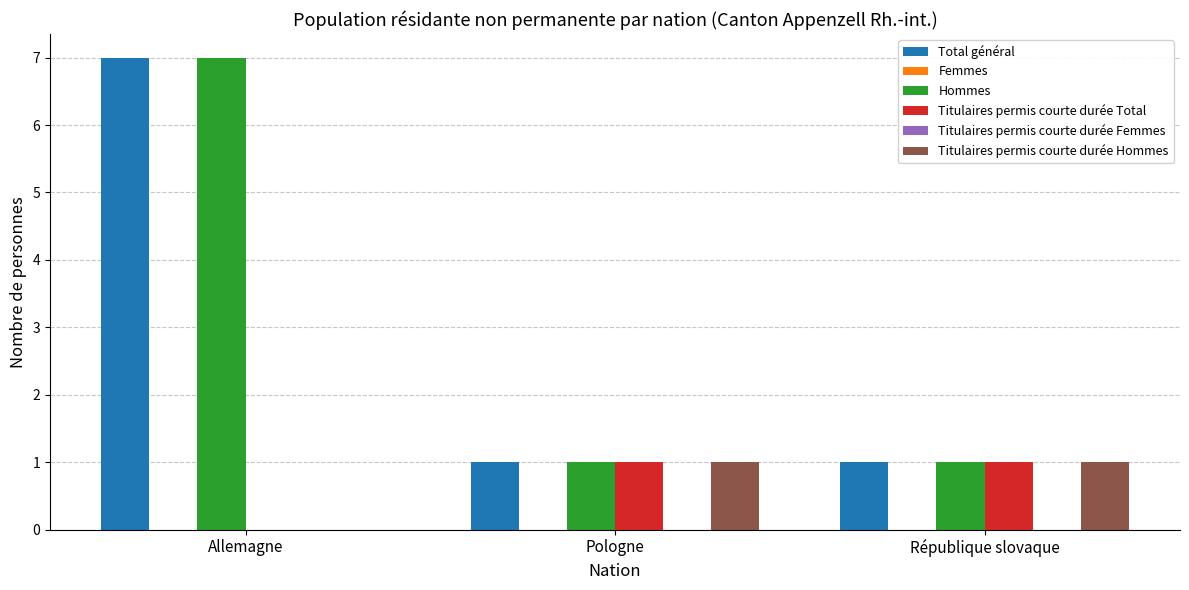

At which label does Femmes reach its peak?

Allemagne